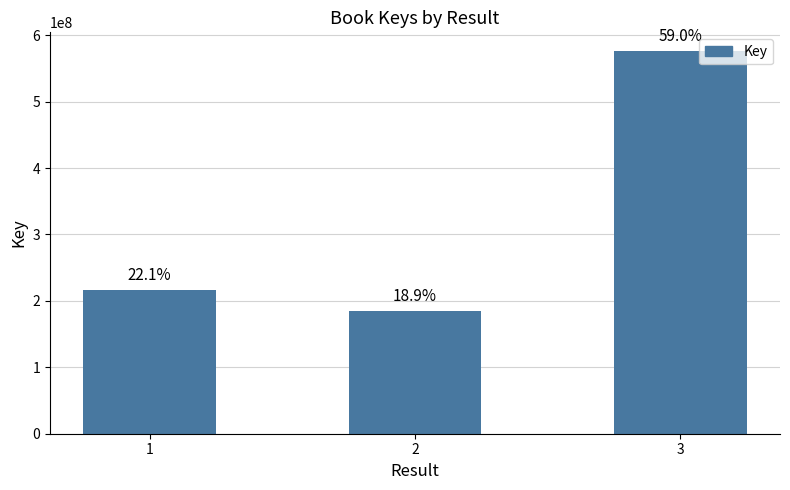

Are the bars horizontal?

No